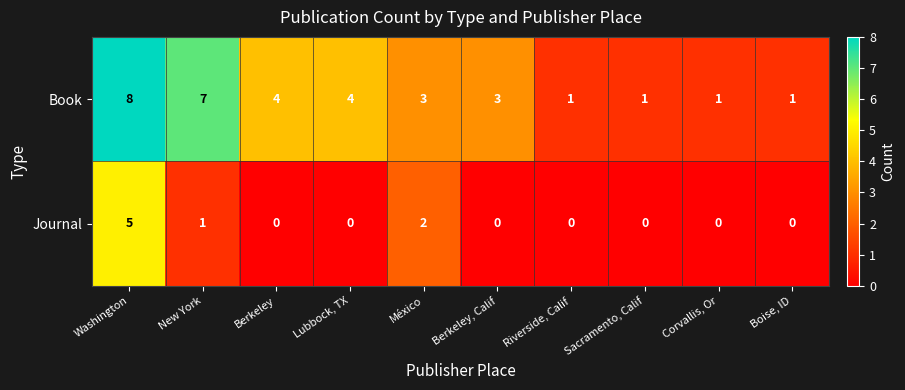

Reading left to right, what are all the values shown in this chart?

Book: Washington=8	New York=7	Berkeley=4	Lubbock, TX=4	México=3	Berkeley, Calif=3	Riverside, Calif=1	Sacramento, Calif=1	Corvallis, Or=1	Boise, ID=1
Journal: Washington=5	New York=1	Berkeley=0	Lubbock, TX=0	México=2	Berkeley, Calif=0	Riverside, Calif=0	Sacramento, Calif=0	Corvallis, Or=0	Boise, ID=0